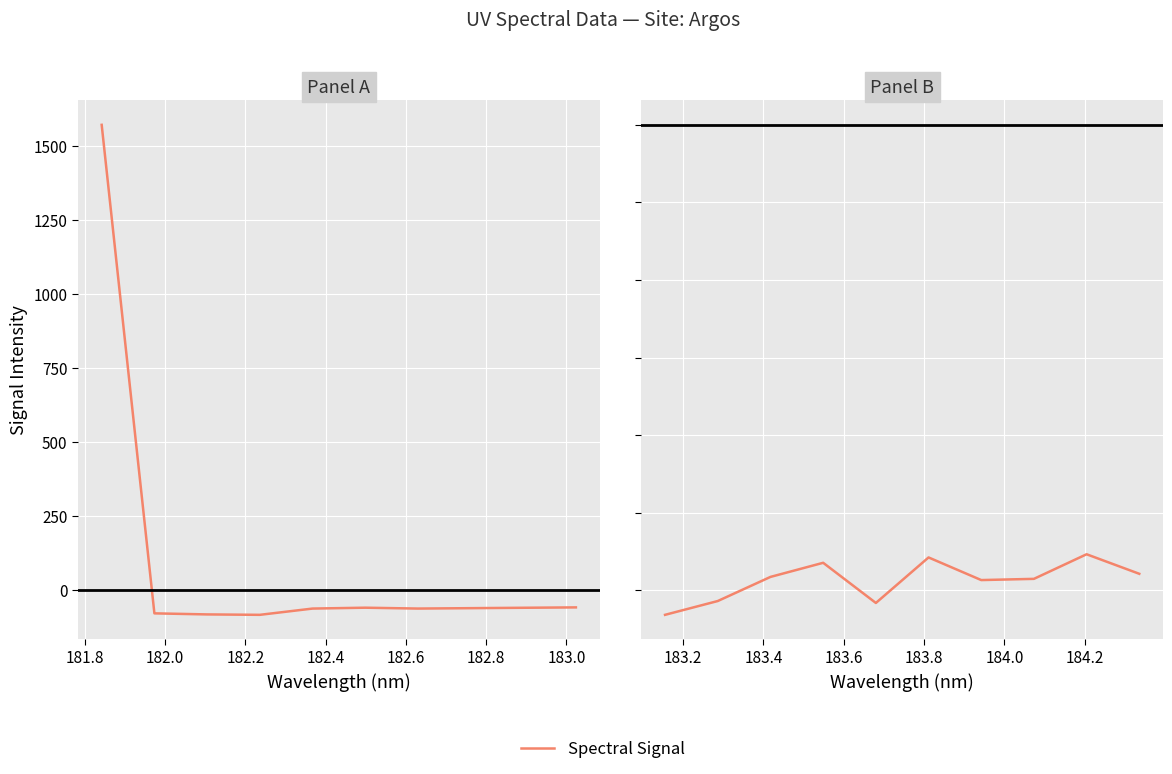

Is it true that the value at 182.6 is -55.8?

True